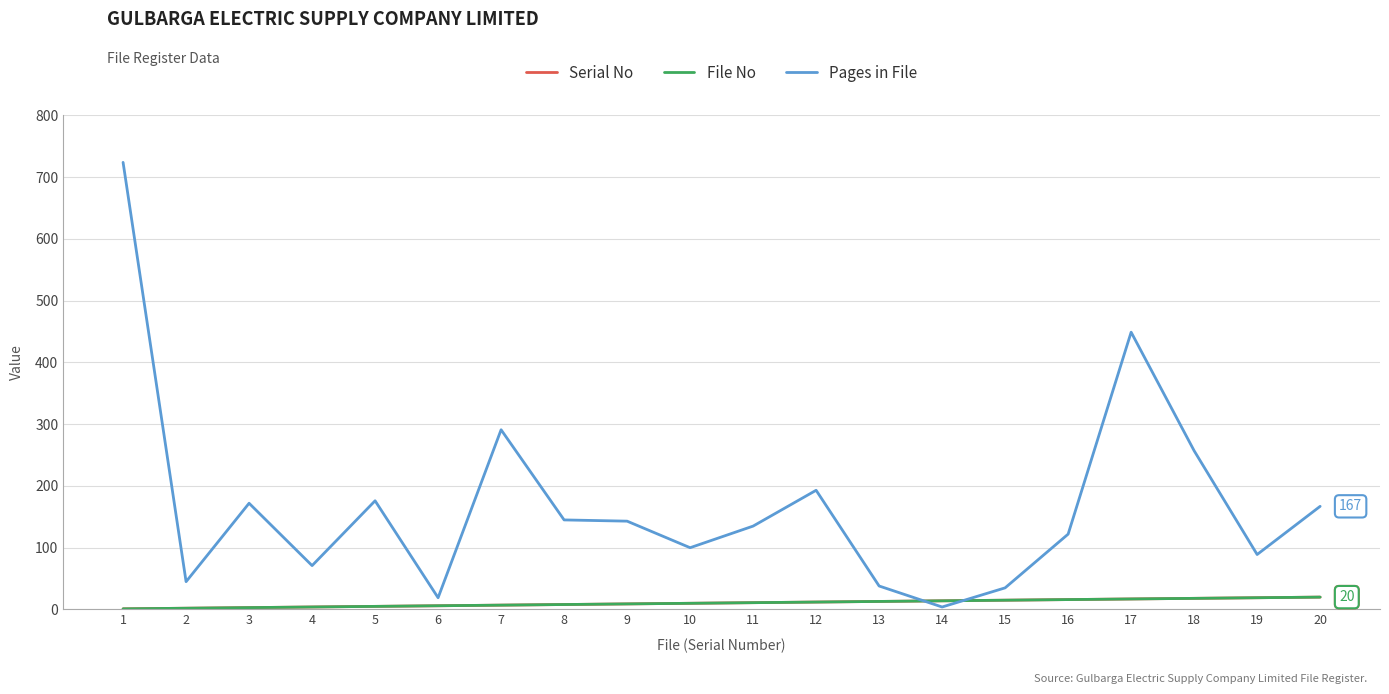

Does the chart have visible grid lines?

Yes